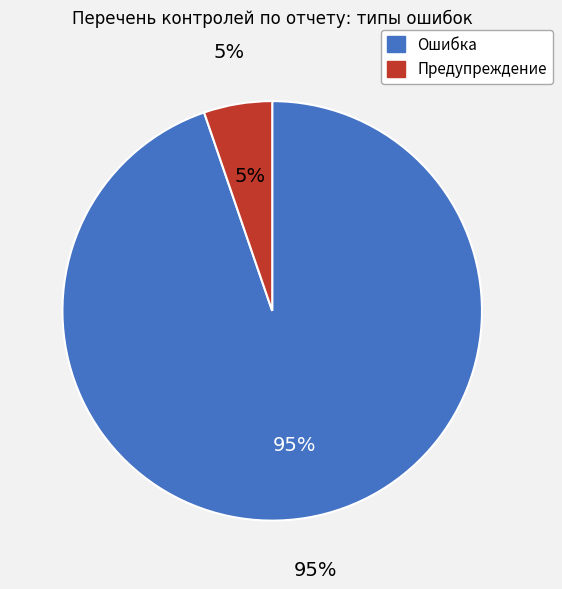

What portion of the pie excludes Предупреждение?

94.7%